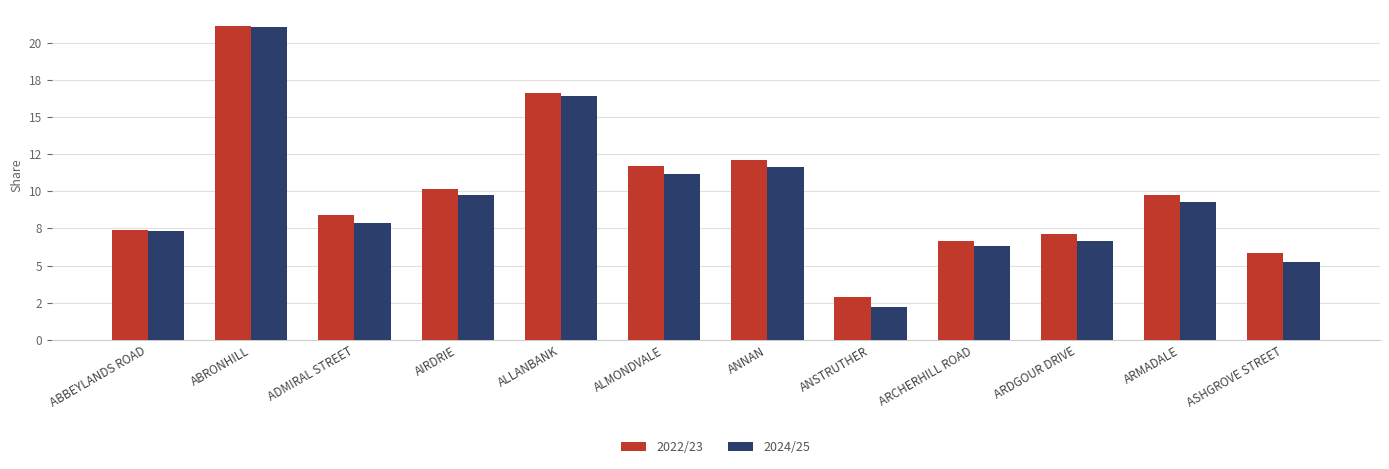

At which category does the chart reach its peak across all series?

ABRONHILL